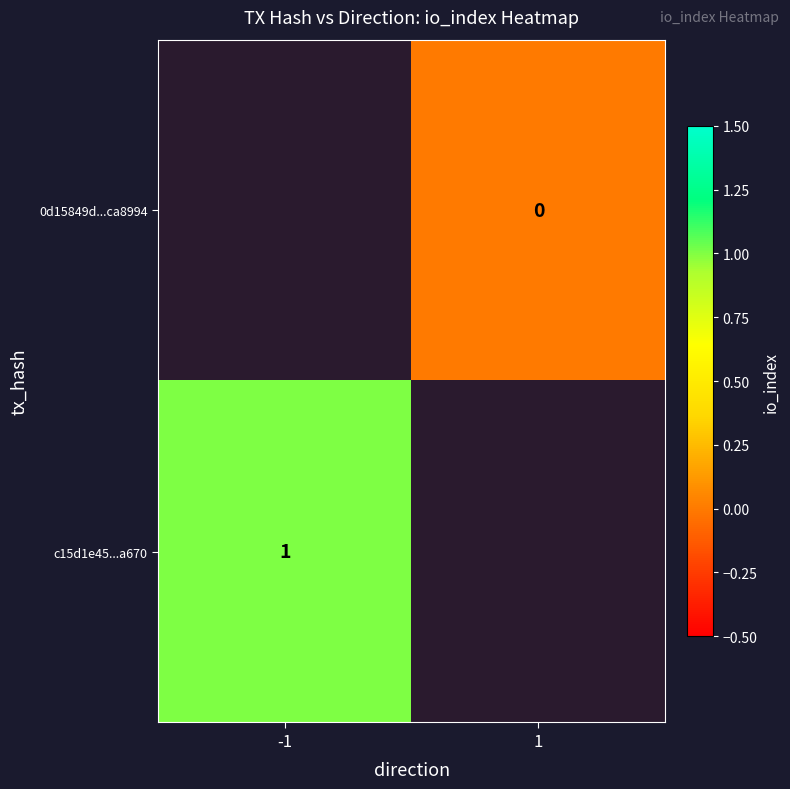

At which category does the chart reach its minimum across all series?

1